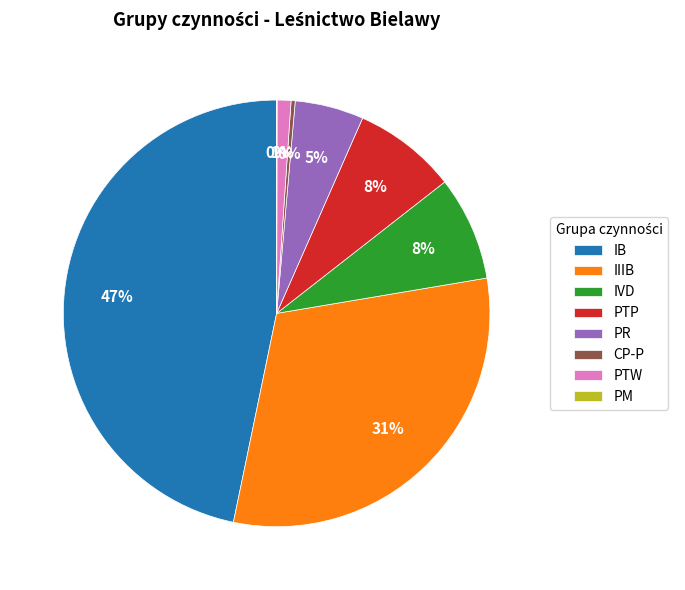

Does PTP represent more than half of the total?

No